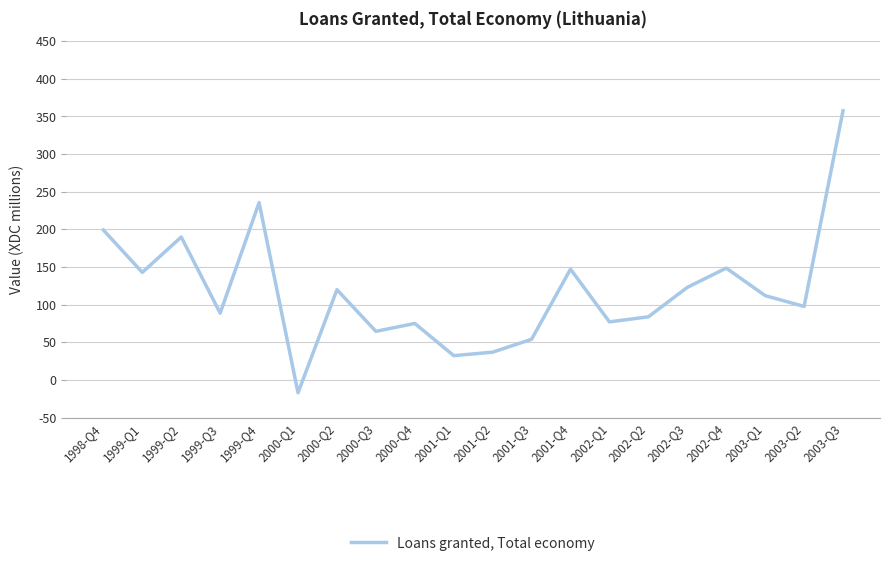

Is this an area chart (filled region under the line)?

No